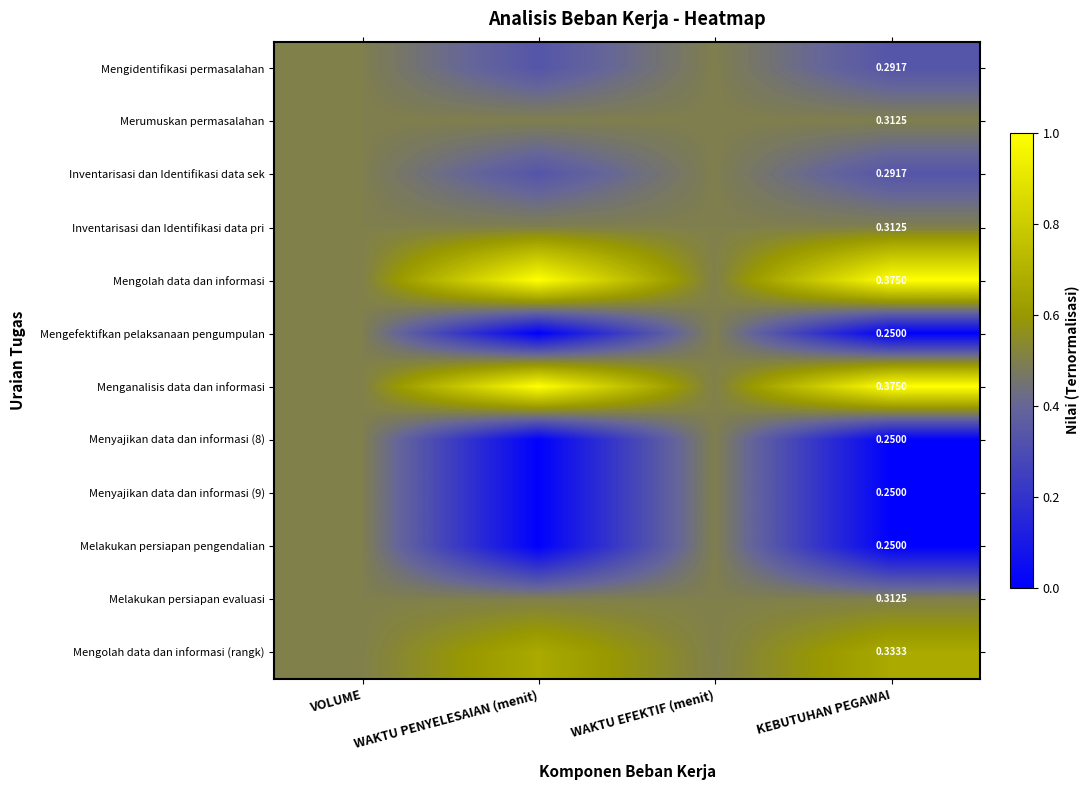

True or false: Inventarisasi dan Identifikasi data sek has a value of 0.5 at WAKTU PENYELESAIAN (menit).

False